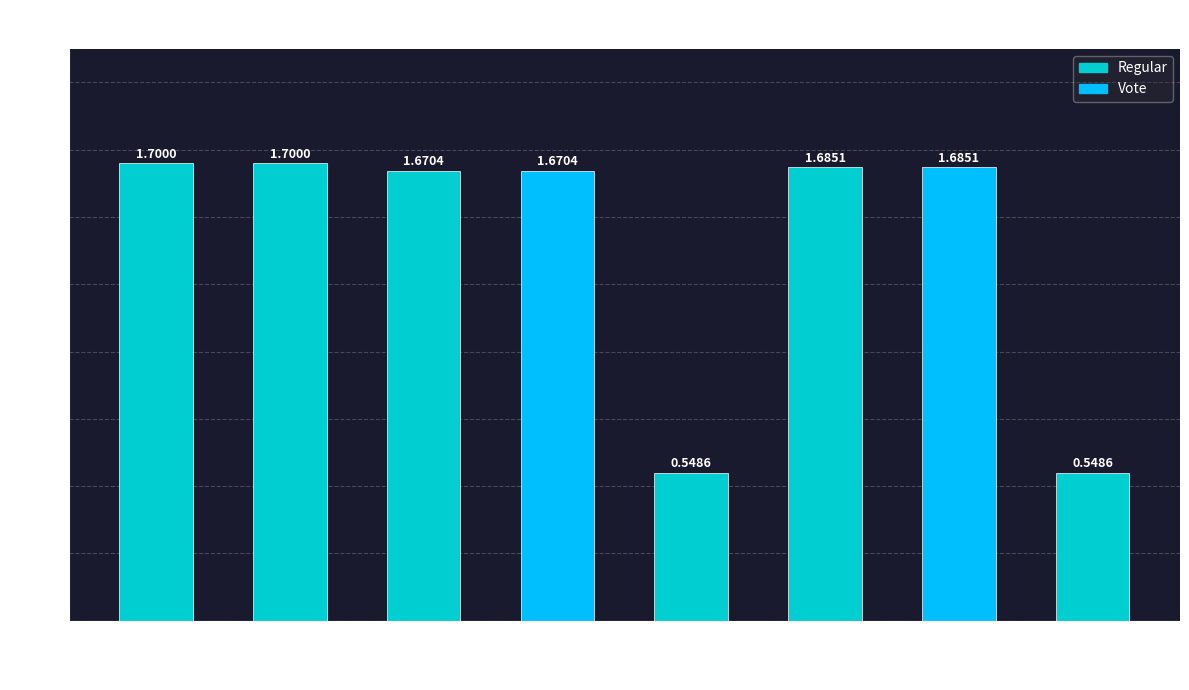

What is the sum of all values?

11.2